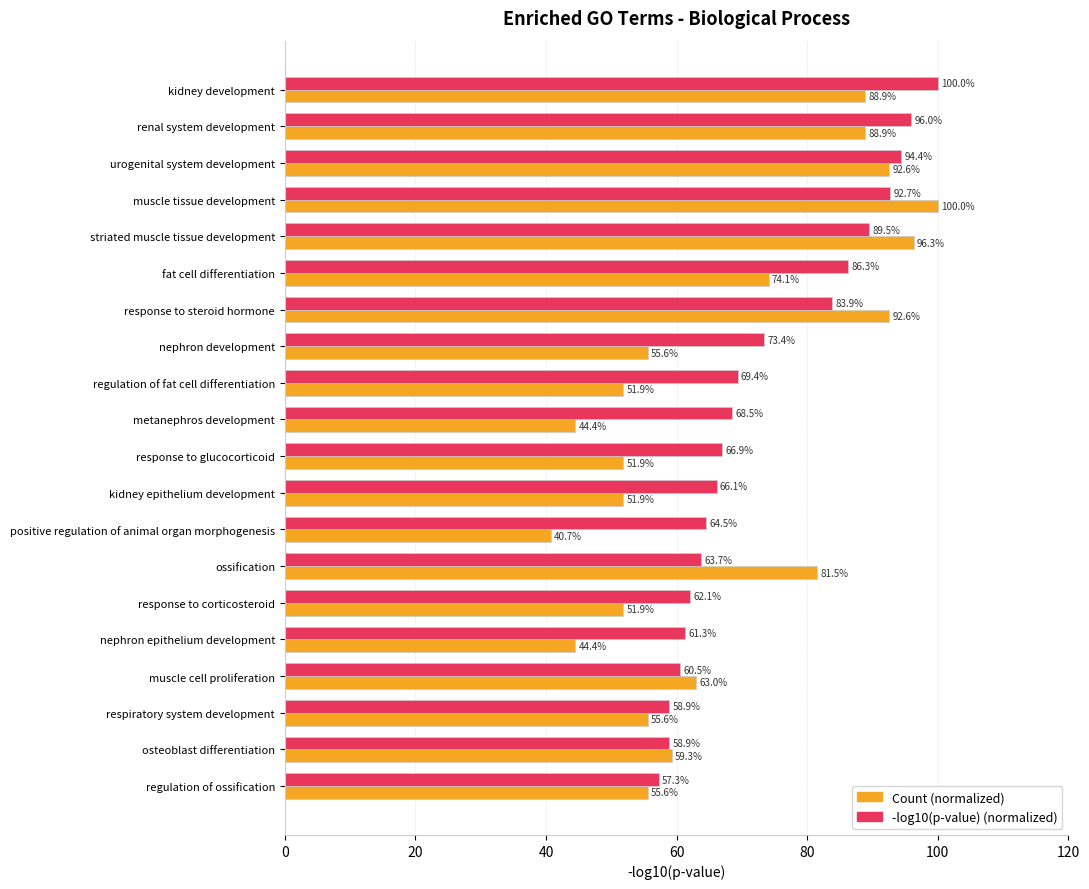

What is the difference between the maximum and minimum values in the -log10(p-value) (normalized) series?

42.7